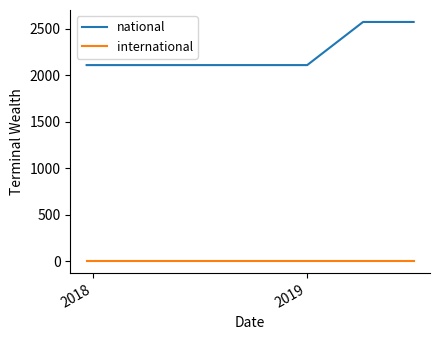

Which series has the largest total across all categories?

national